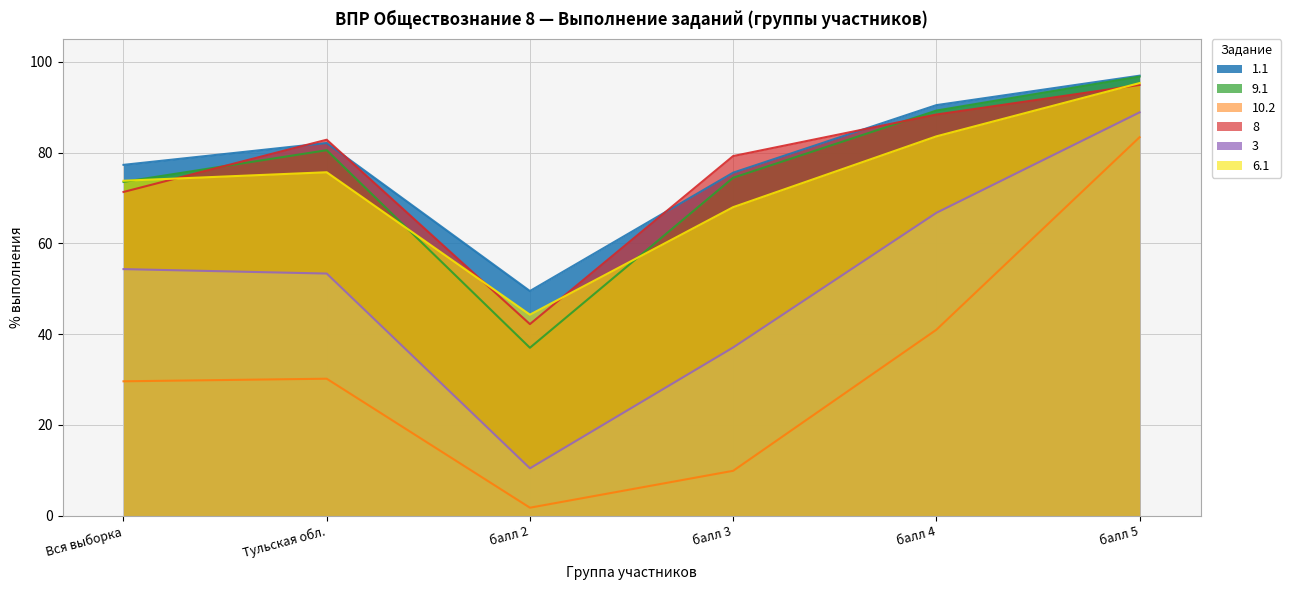

In 8, how many points are lower than both neighbors (excluding endpoints)?

1